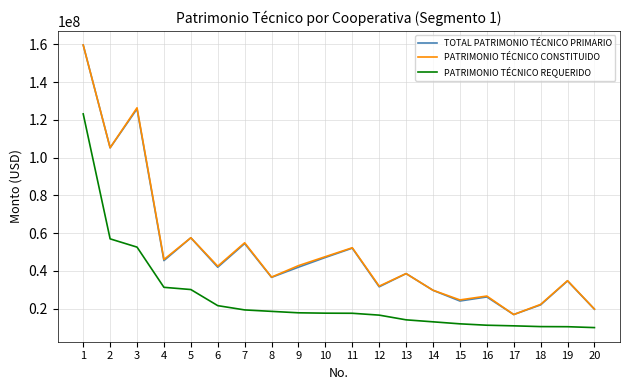

Is it true that PATRIMONIO TÉCNICO REQUERIDO equals 20213476.1 at 13?

False